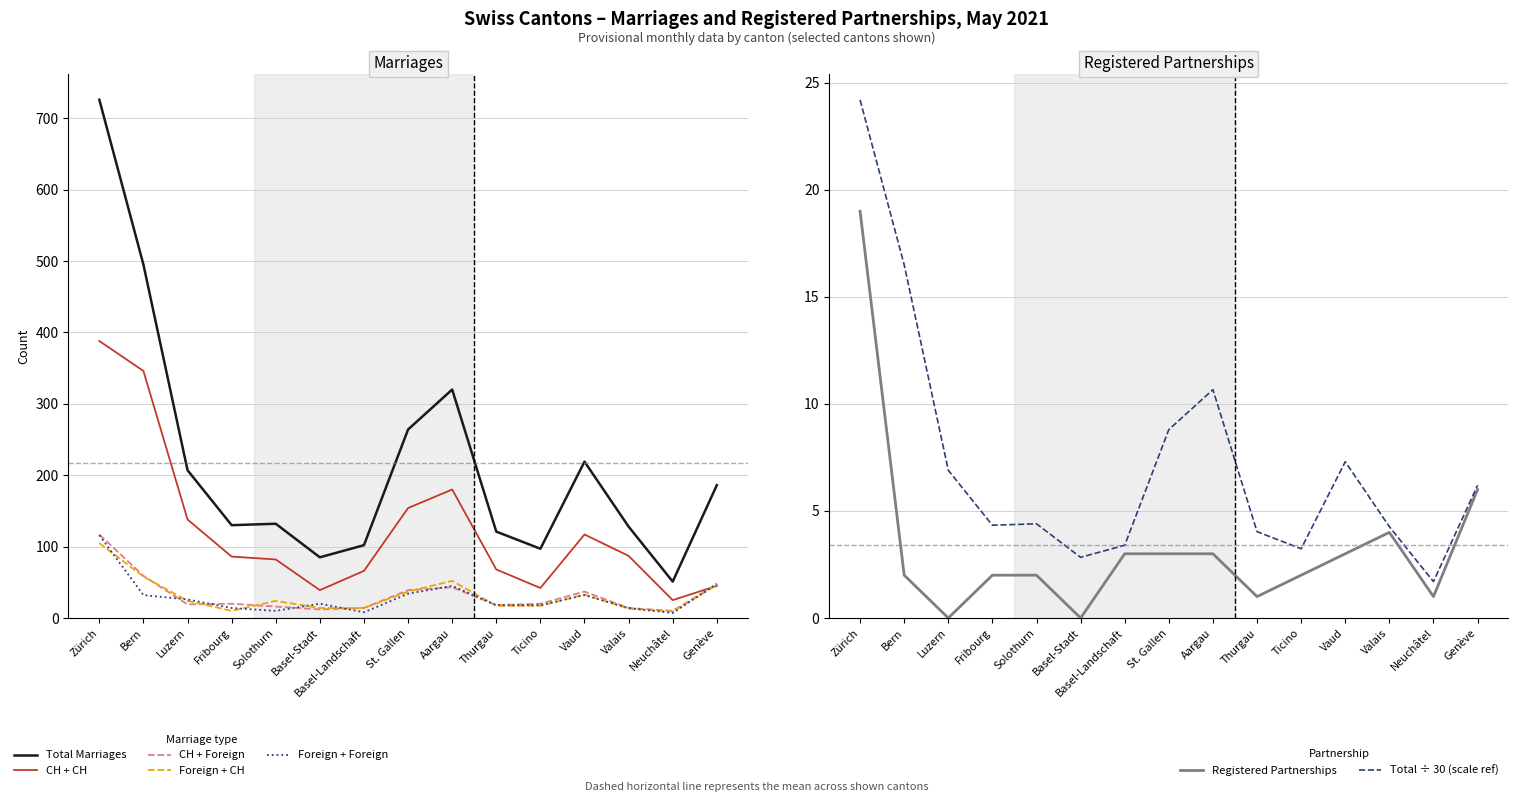

How many positive values does the Registered Partnerships series have?

13